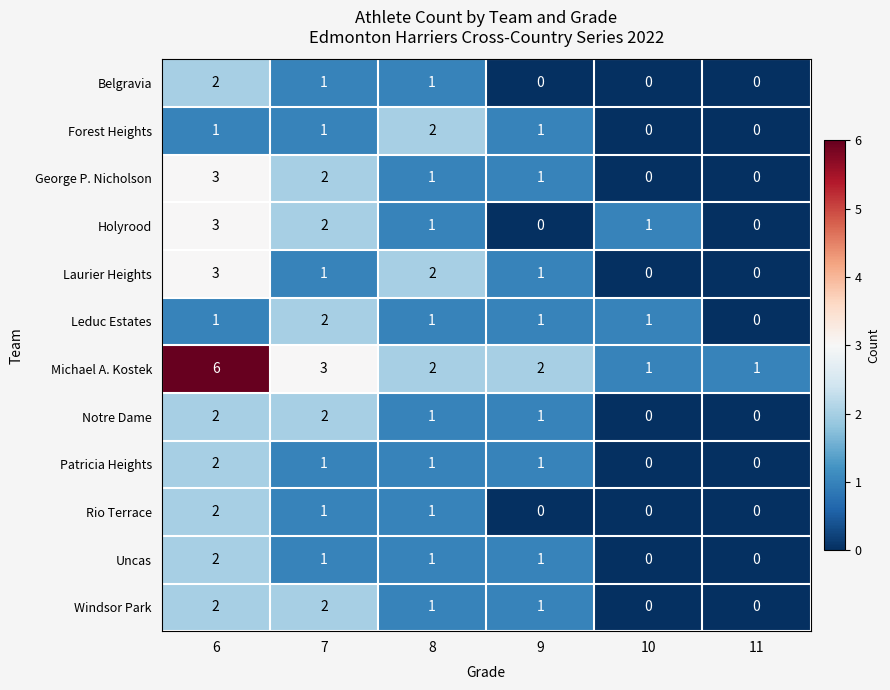

Which category has the highest value across all series?

6